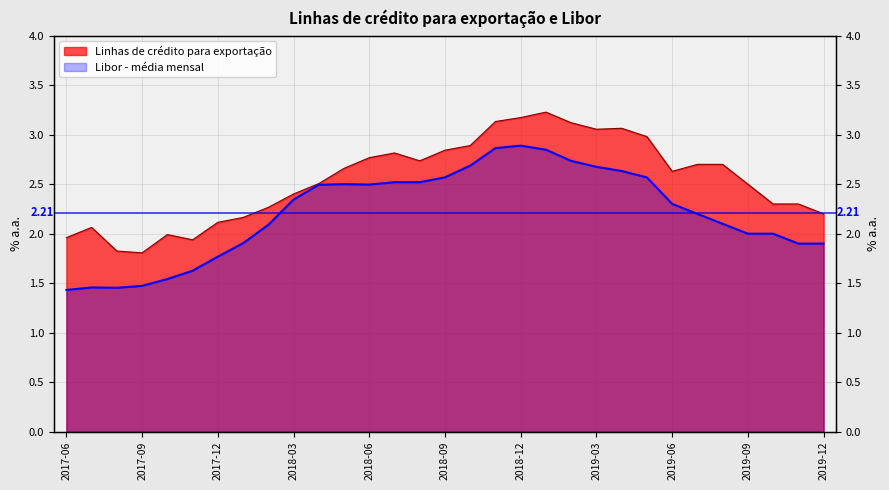

Is the value of Libor - média mensal at 2018-08 greater than the value of Linhas de crédito para exportação at 2017-11?

Yes